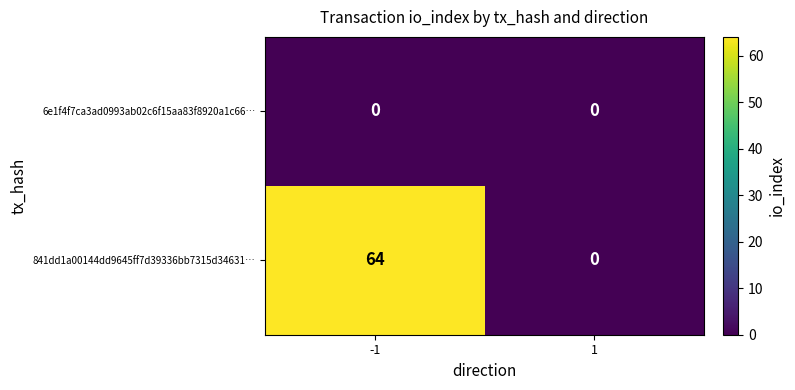

Reading left to right, what are all the values shown in this chart?

6e1f4f7ca3ad0993ab02c6f15aa83f8920a1c66…: 0	0
841dd1a00144dd9645ff7d39336bb7315d34631…: 64	0